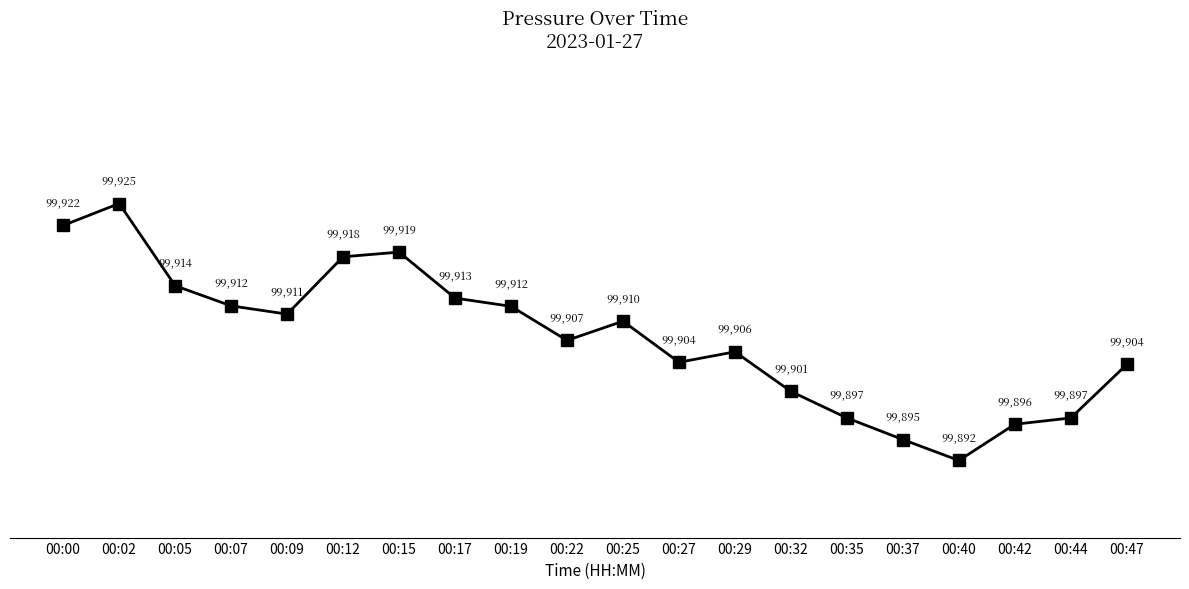

What is the maximum value shown in the chart?

99924.9